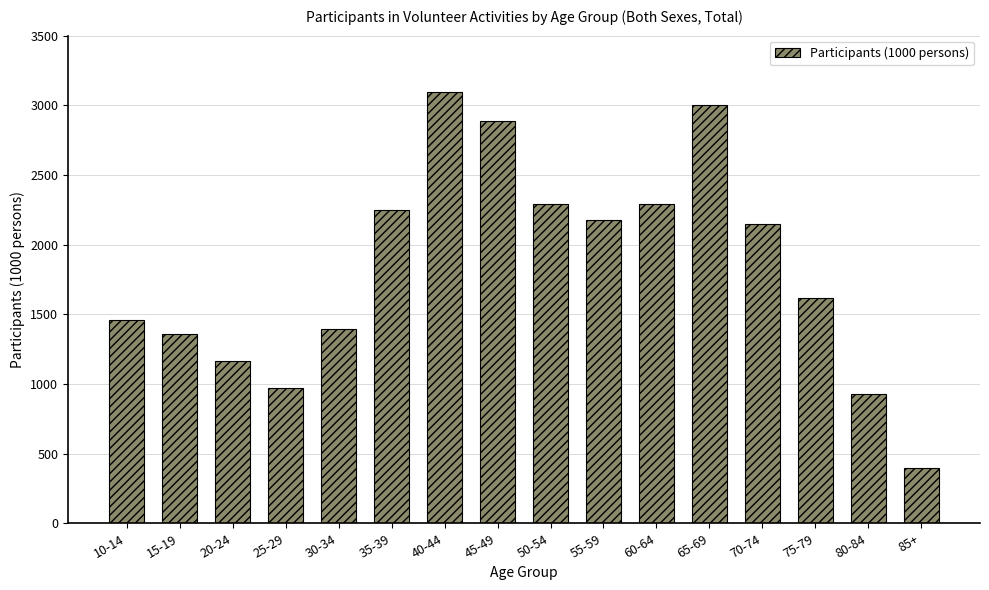

At which category does the chart reach its peak across all series?

40-44